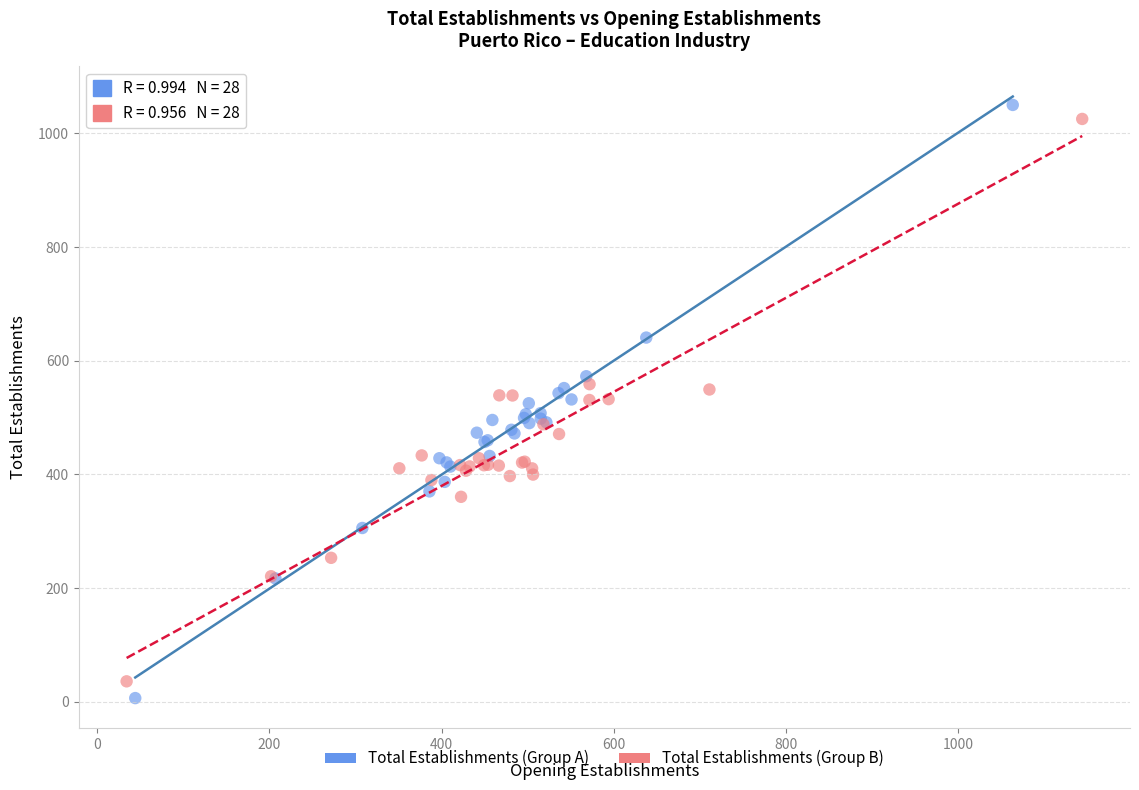

Which series has the widest spread of Y values?

Total Establishments (Group A)